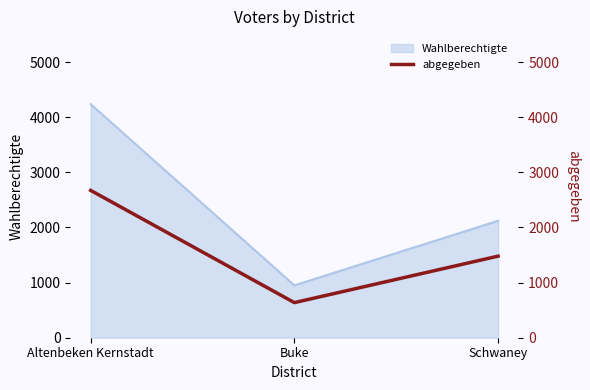

Rank the categories by Wahlberechtigte value from lowest to highest.

Buke, Schwaney, Altenbeken Kernstadt